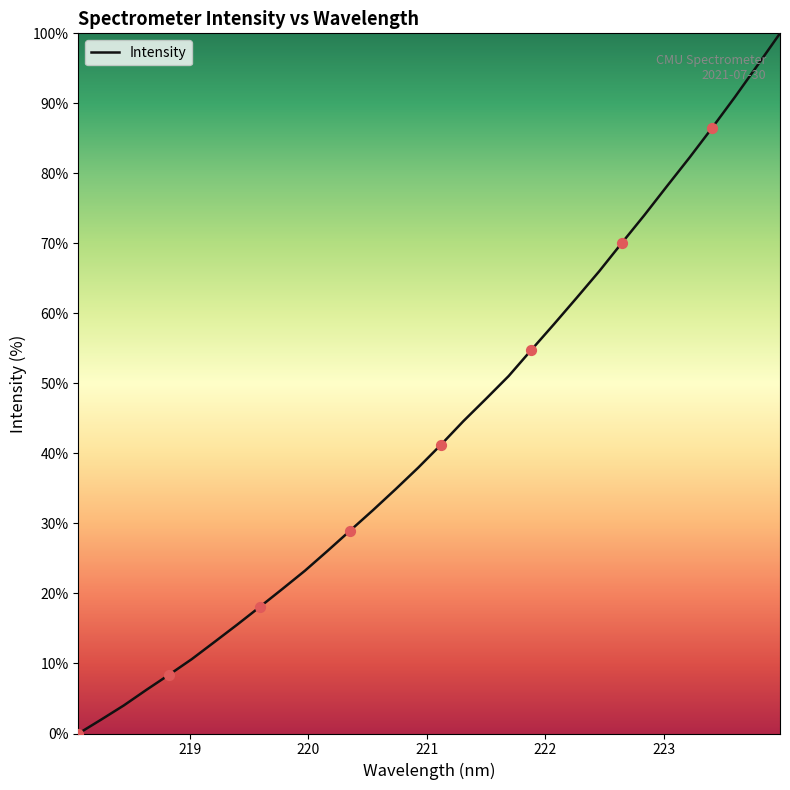

What is the difference between the maximum and minimum values?

100.0